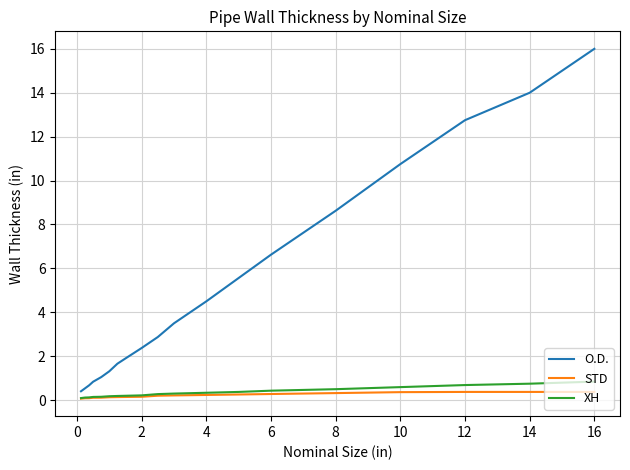

What is the maximum value for STD?

0.4